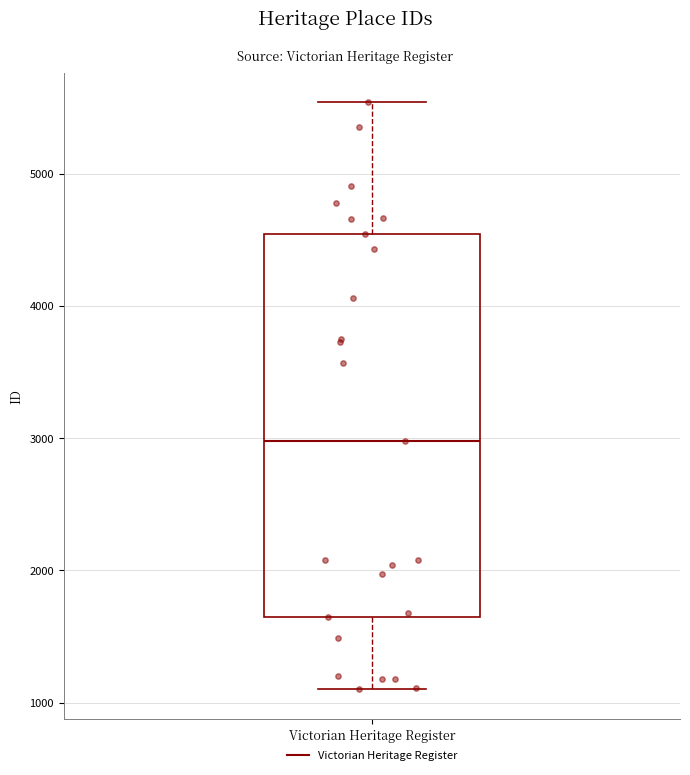

Where is the lower edge of the box for Victorian Heritage Register on the y-axis? The values are not printed on the chart, so give them approximately, as read against the axis.

1600